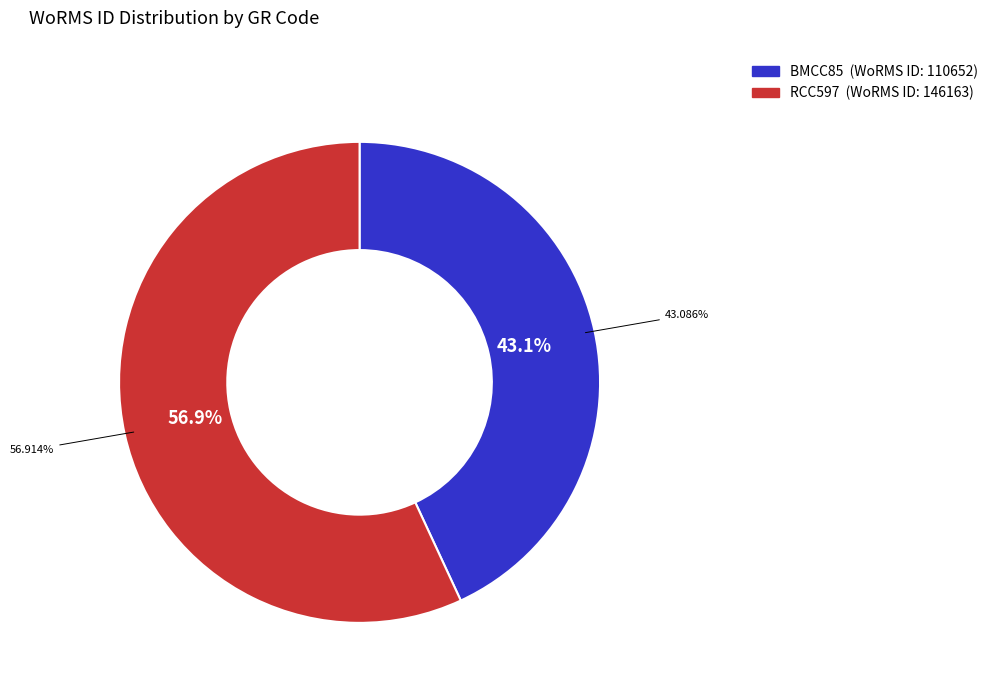

Which slice is the smallest?

BMCC85